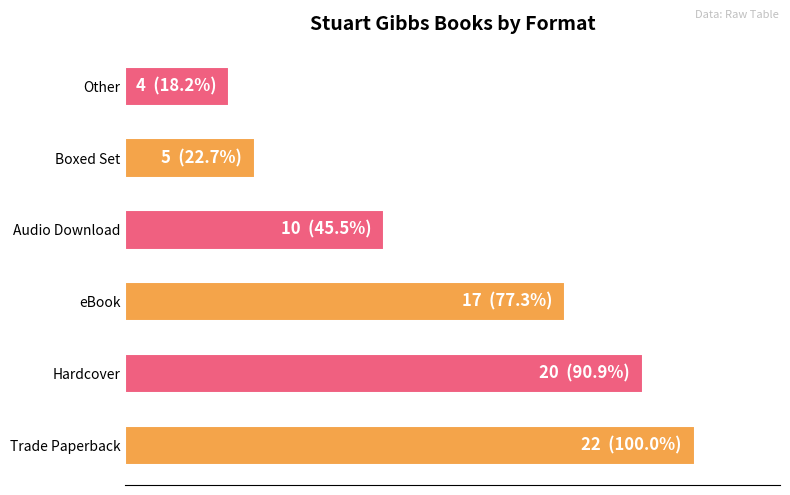

Does the chart contain any negative values?

No